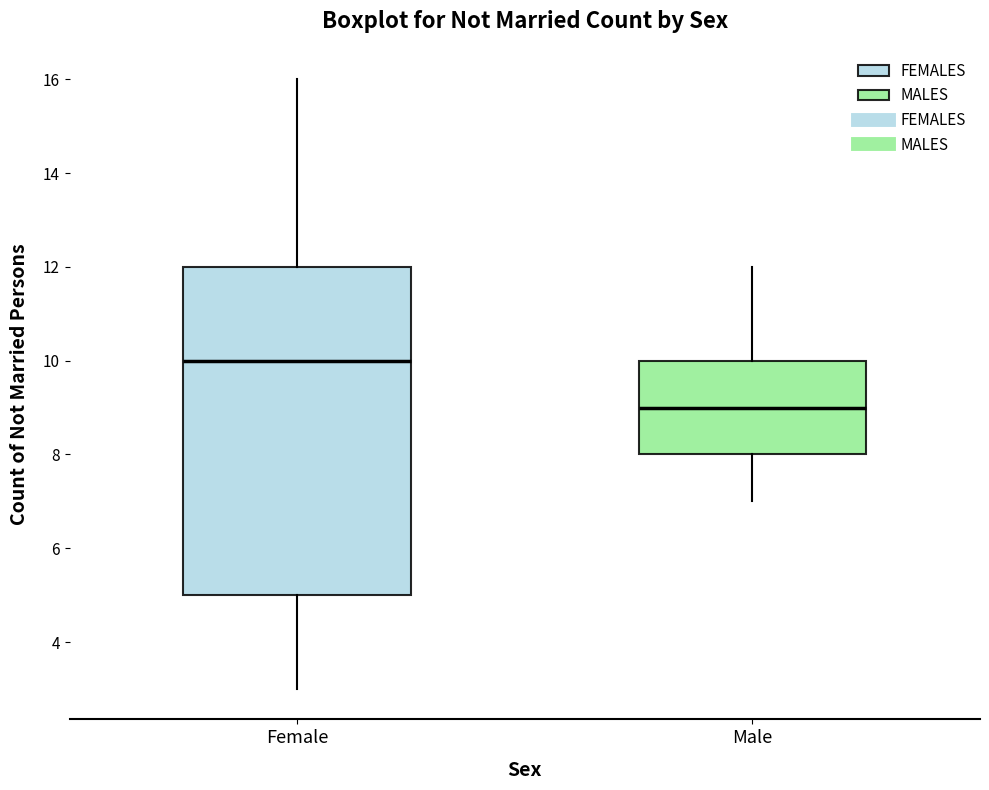

Which box has the highest median line?

Female